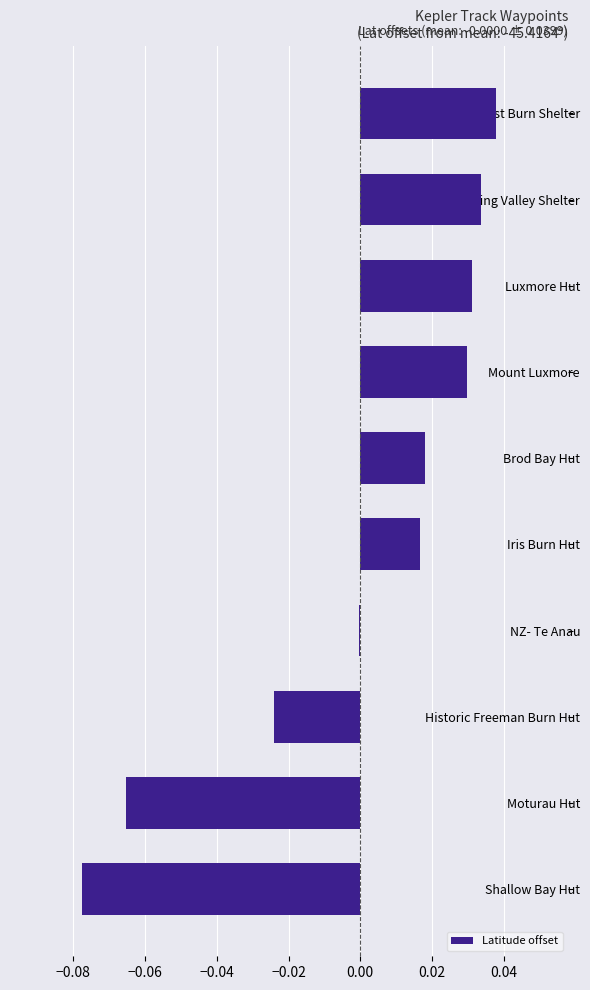

True or false: the data shows -0.0 at Moturau Hut.

False